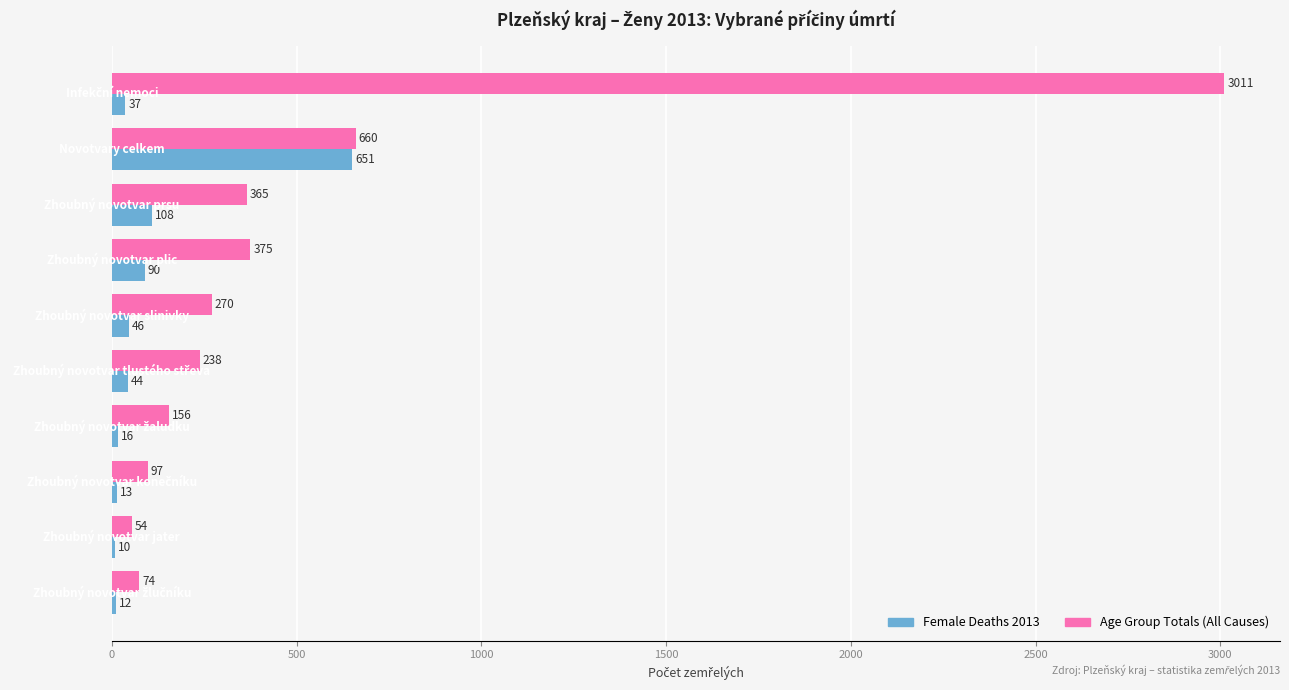

What are all the series names shown in the legend?

Female Deaths 2013, Age Group Totals (All Causes)